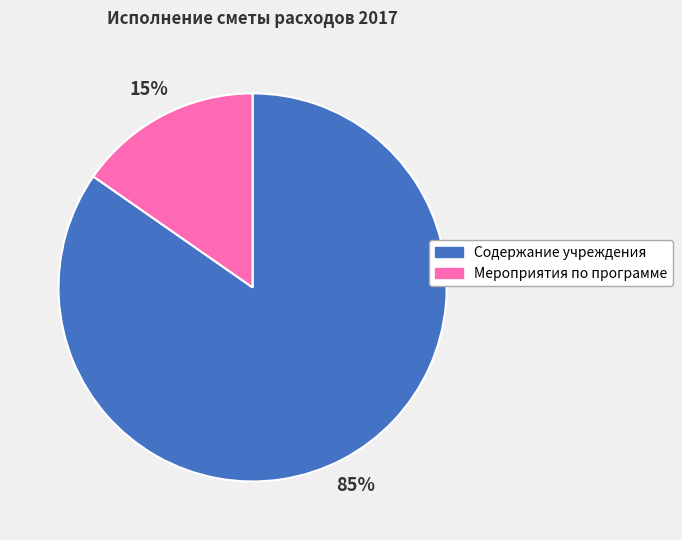

Which has a higher value, Содержание учреждения or Мероприятия по программе?

Содержание учреждения